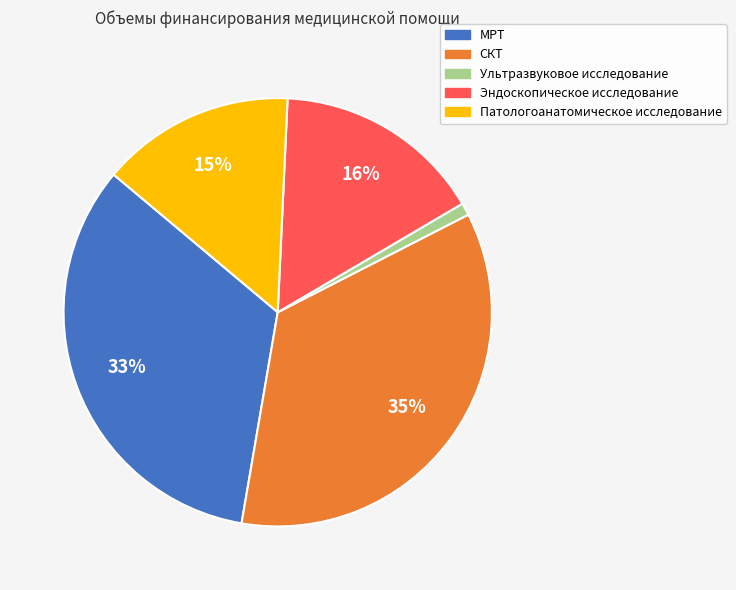

How many segments does this pie chart have?

5